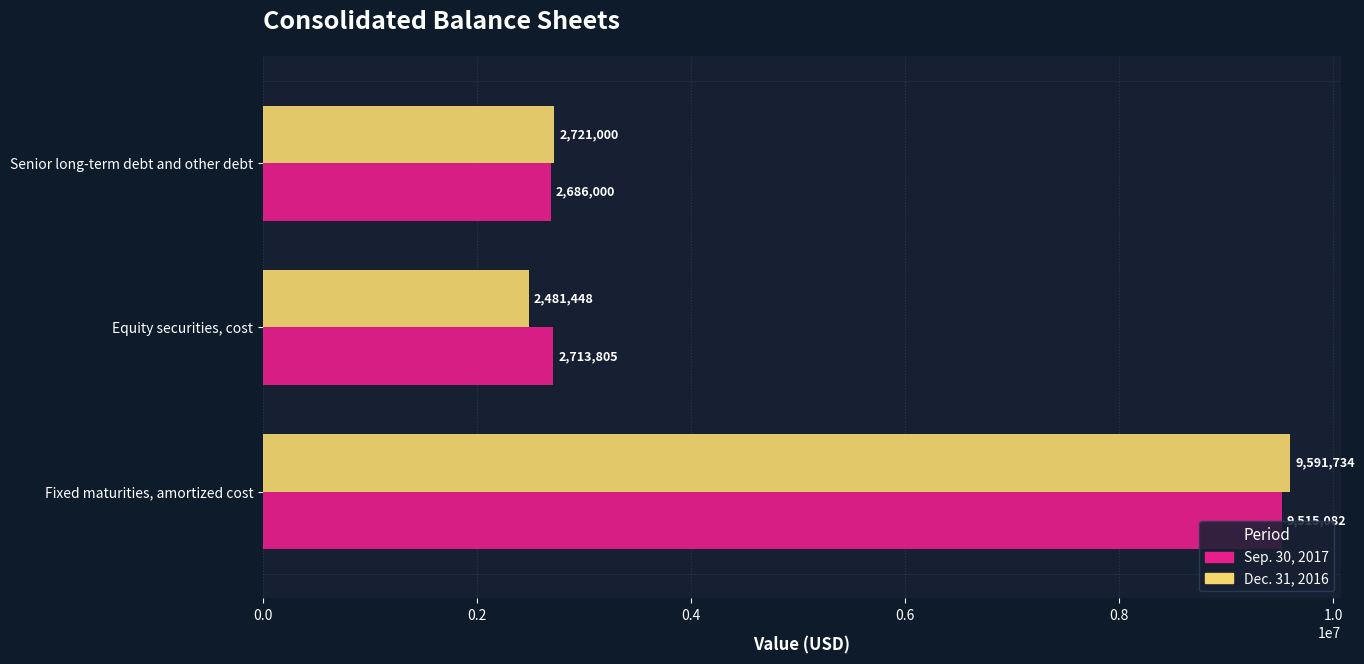

What is the difference between the second highest and minimum values in the Dec. 31, 2016 series?

239552